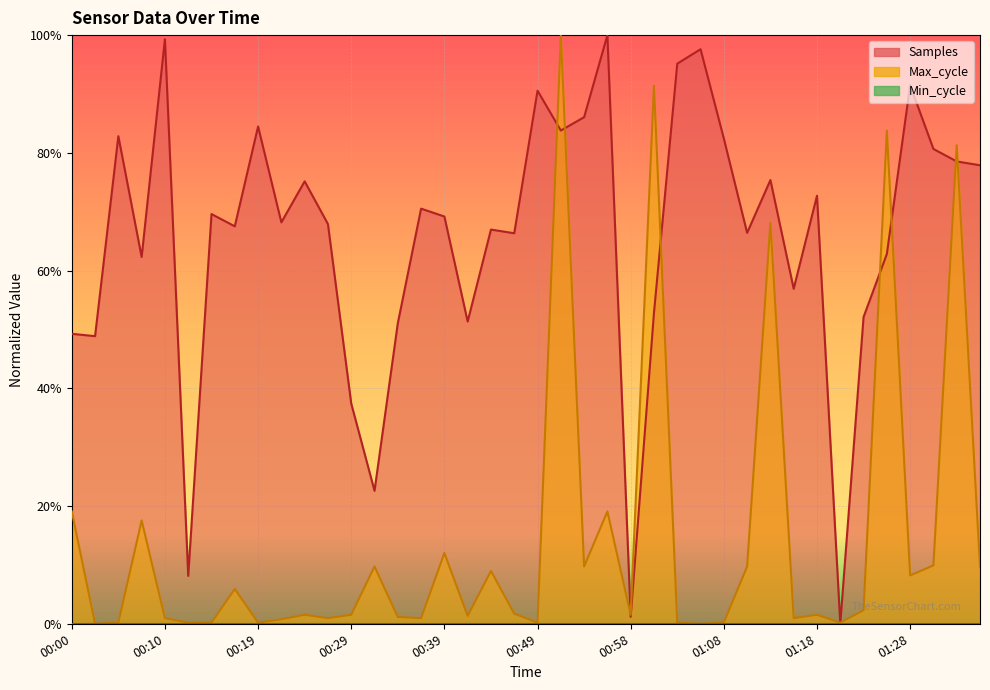

Does the chart display data point markers on the line(s)?

No